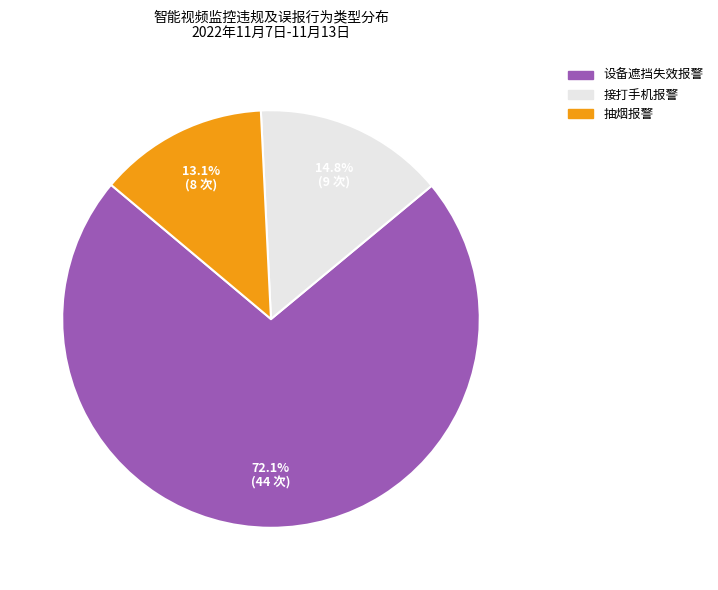

True or false: 抽烟报警 accounts for 13% of the total.

True